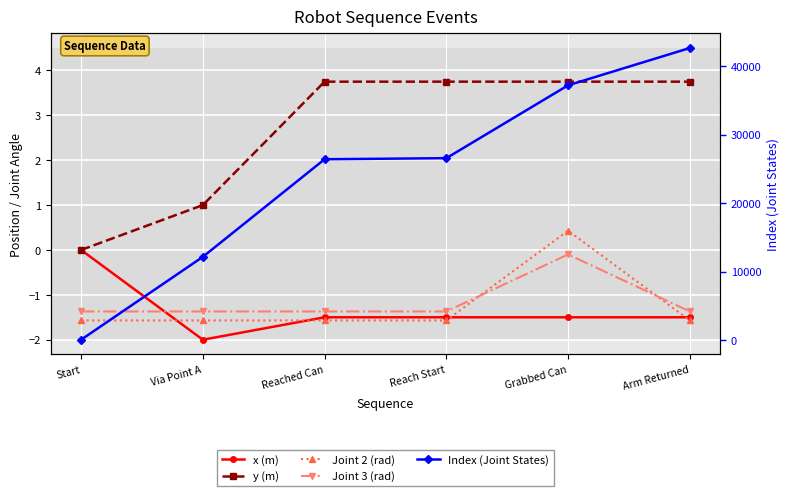

How many y (m) values are between 1 and 3?

1